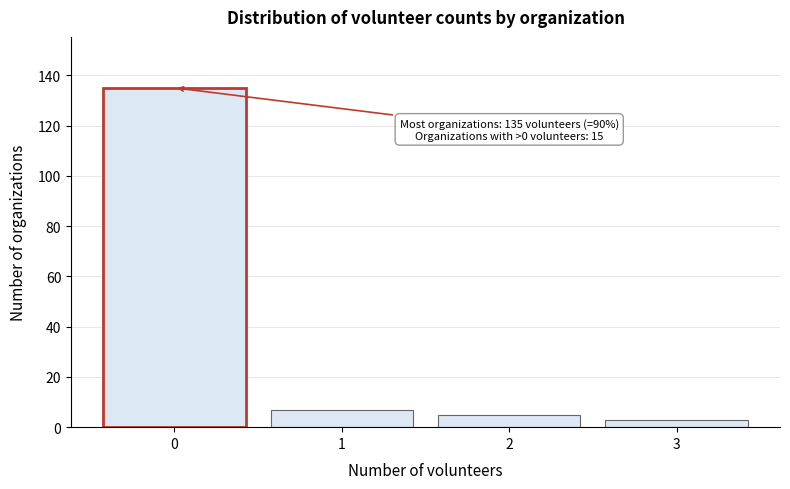

Reading left to right, transcribe all the data shown in this chart.

135	7	5	3